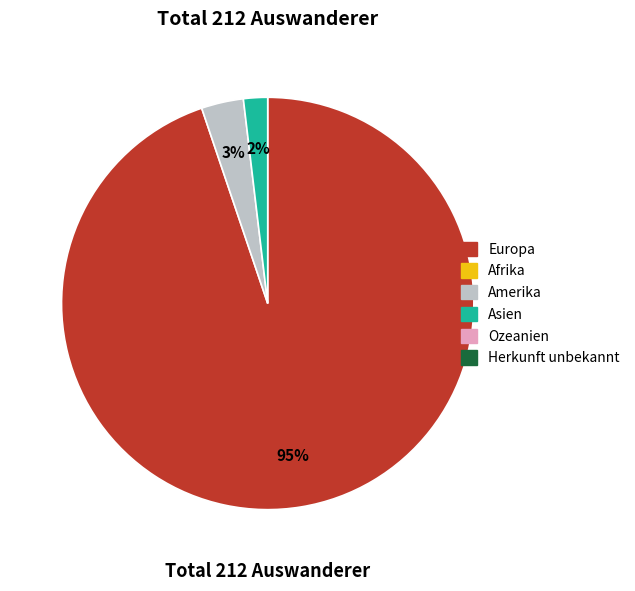

Is there a majority slice in this chart?

Yes